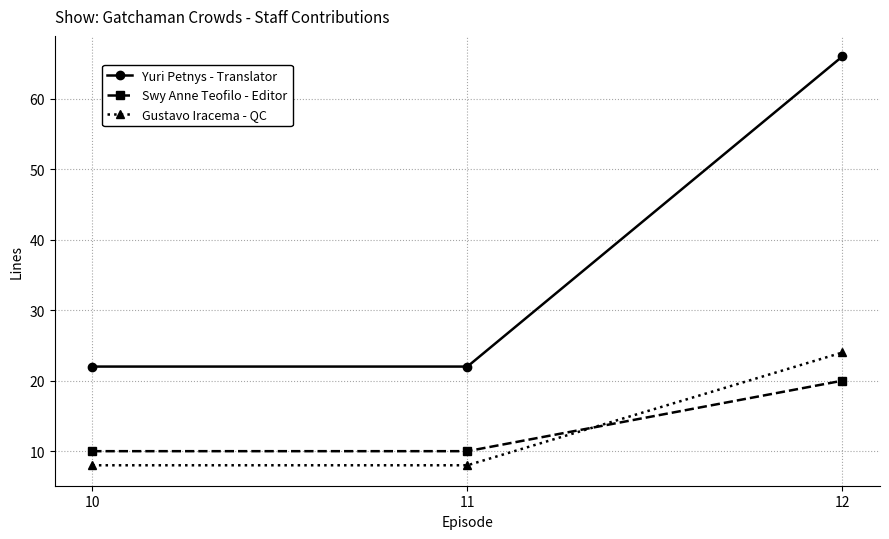

Is the value of Gustavo Iracema - QC at 12 greater than the value of Yuri Petnys - Translator at 11?

Yes